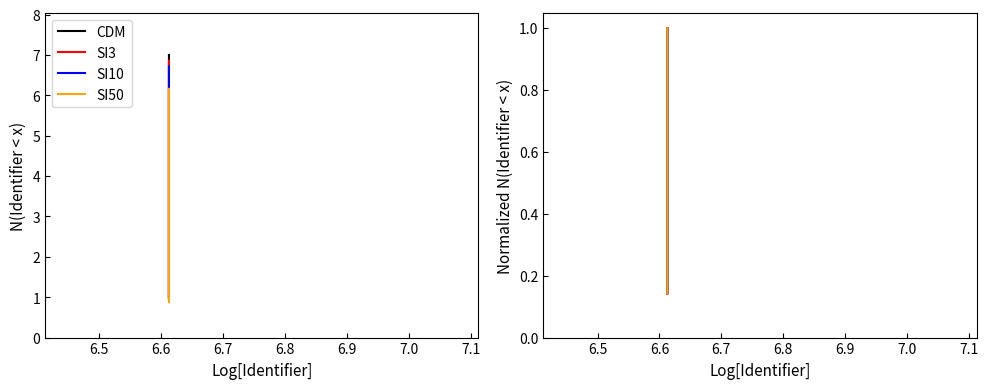

True or false: CDM and SI3 cross at least once.

False